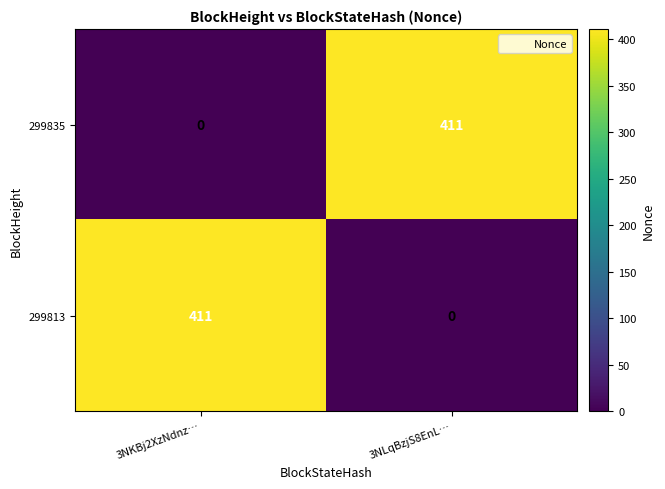

Is it true that 299813 equals 643 at 3NKBj2XzNdnz…?

False